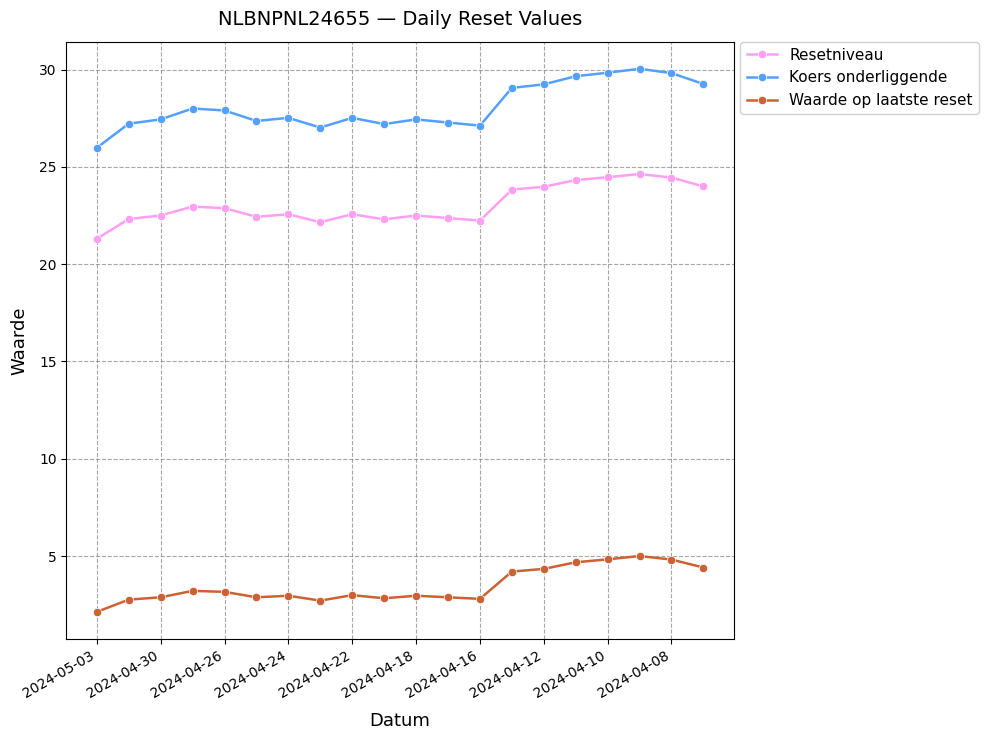

At how many categories does at least one series exceed 11?

20